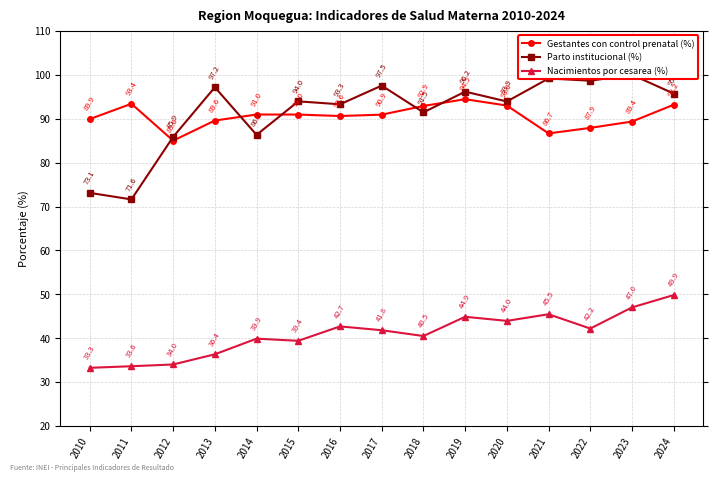

The Gestantes con control prenatal (%) series shows 130.4 at 2018. True or false?

False